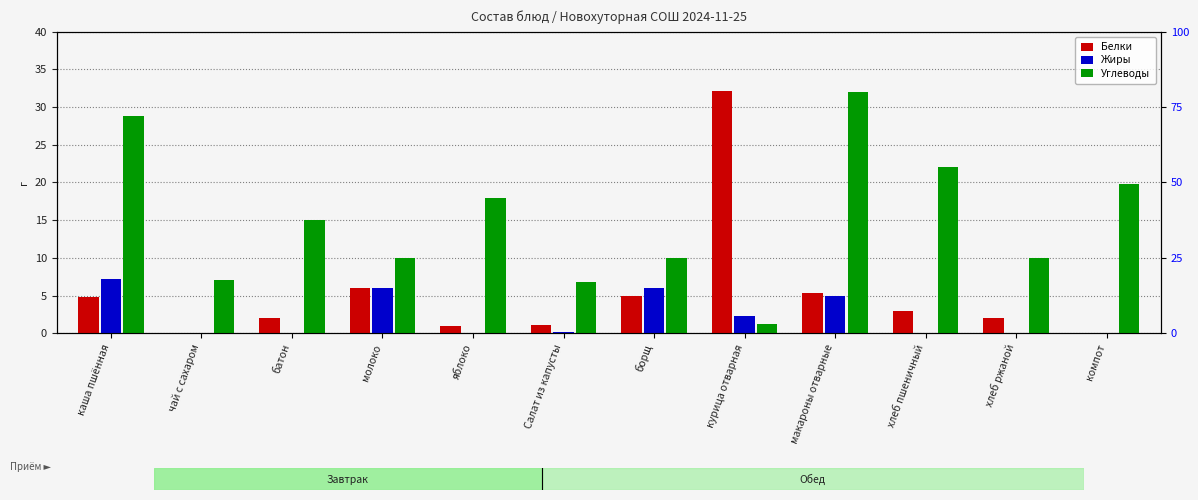

Reading left to right, list all the values displayed in this chart.

Белки: 4.8	0.0	2.0	6.0	1.0	1.0	5.0	32.2	5.4	3.0	2.0	0.0
Жиры: 7.2	0.0	0.0	6.0	0.0	0.1	6.0	2.3	4.9	0.0	0.0	0.0
Углеводы: 28.9	7.0	15.0	10.0	18.0	6.8	10.0	1.2	32.0	22.0	10.0	19.8